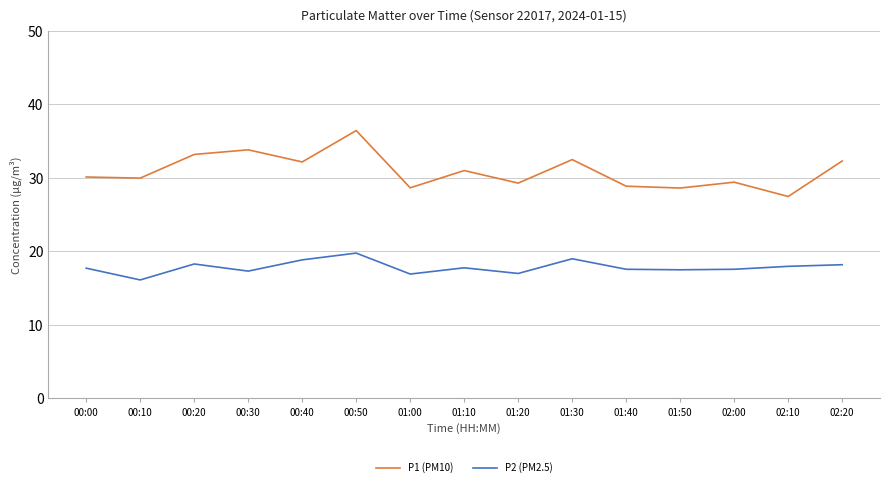

How many interior local peaks does the P1 (PM10) series have?

5